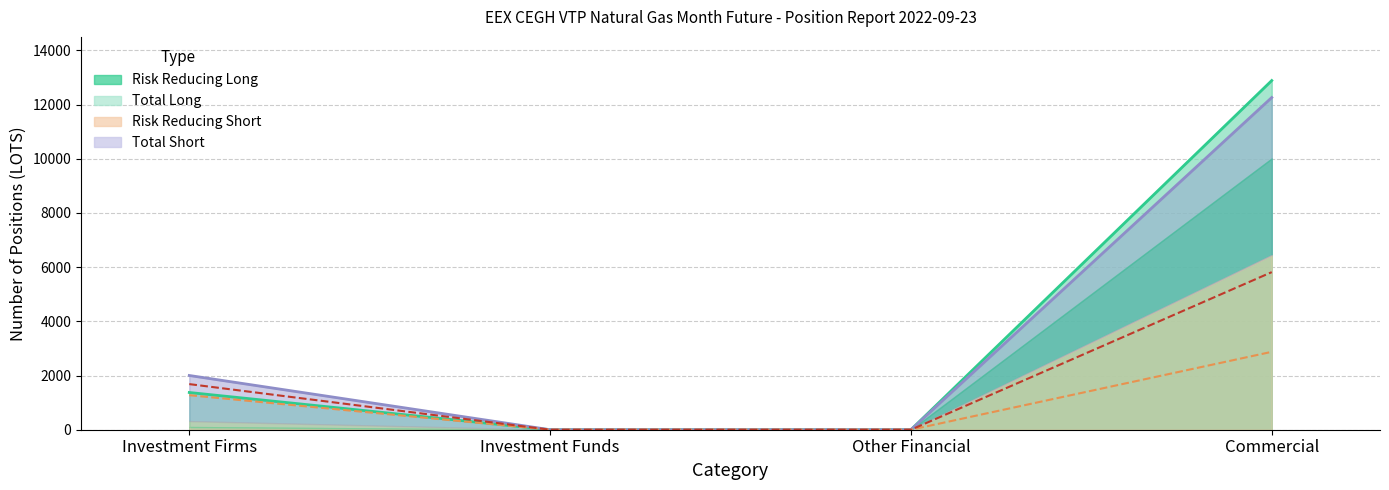

Which category has the highest value in the Total Long series?

Commercial